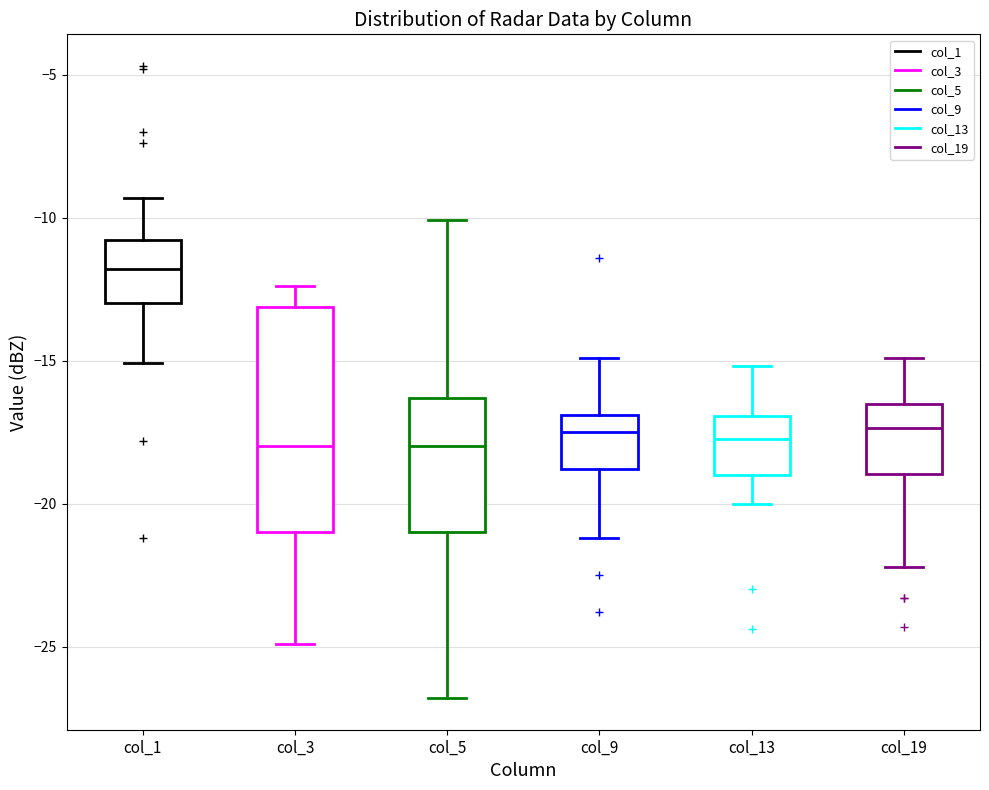

Which box has the highest median line?

col_1